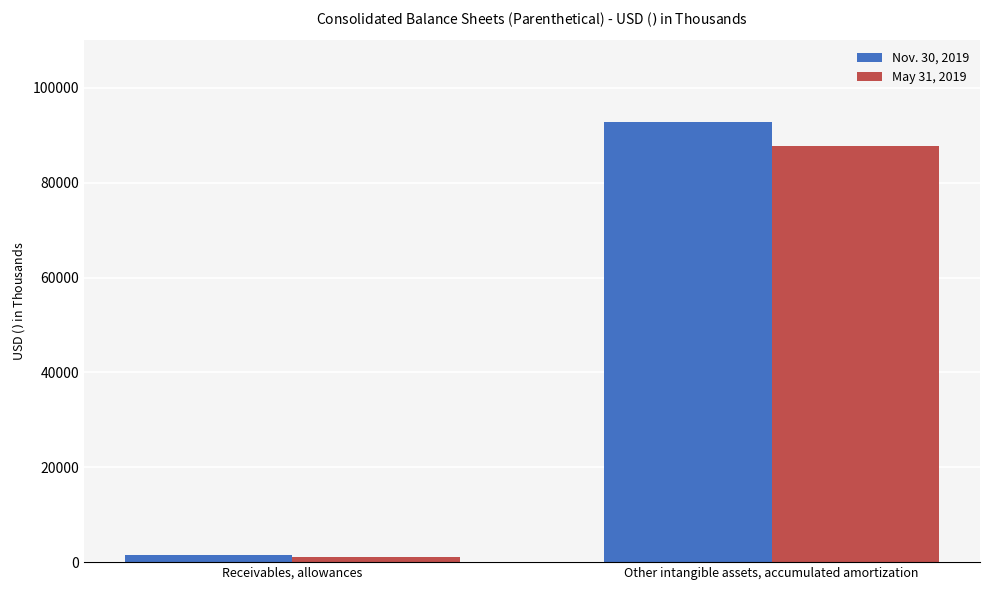

What is the minimum value shown in the chart?

1150